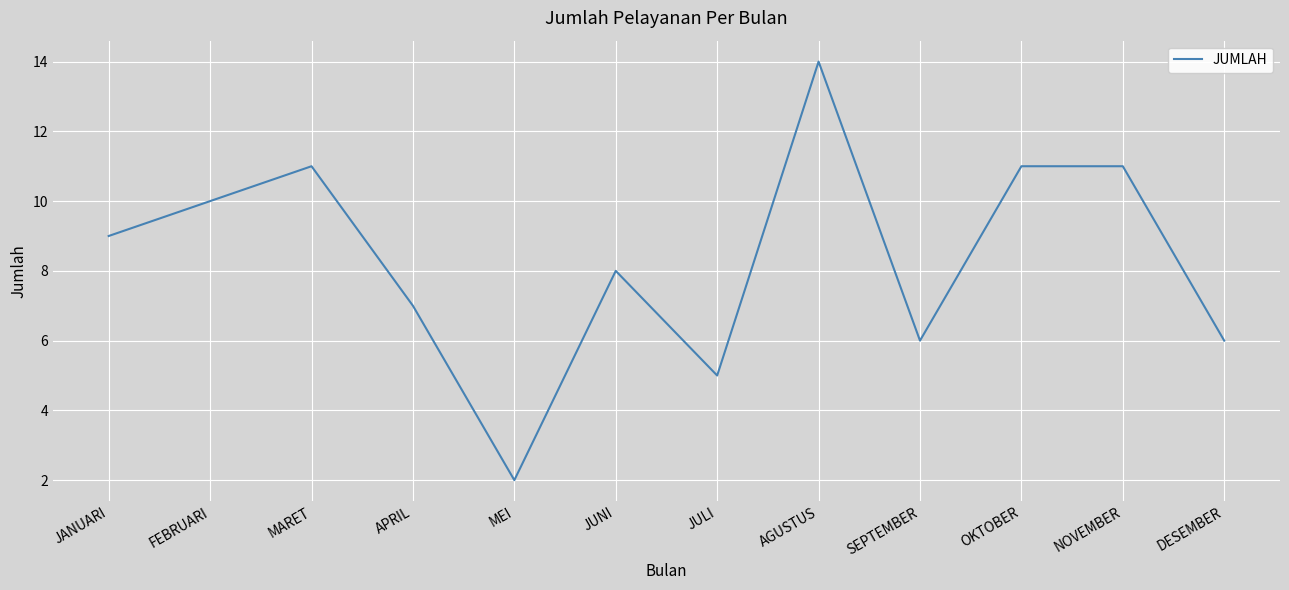

Which label corresponds to the smallest value in the chart?

MEI